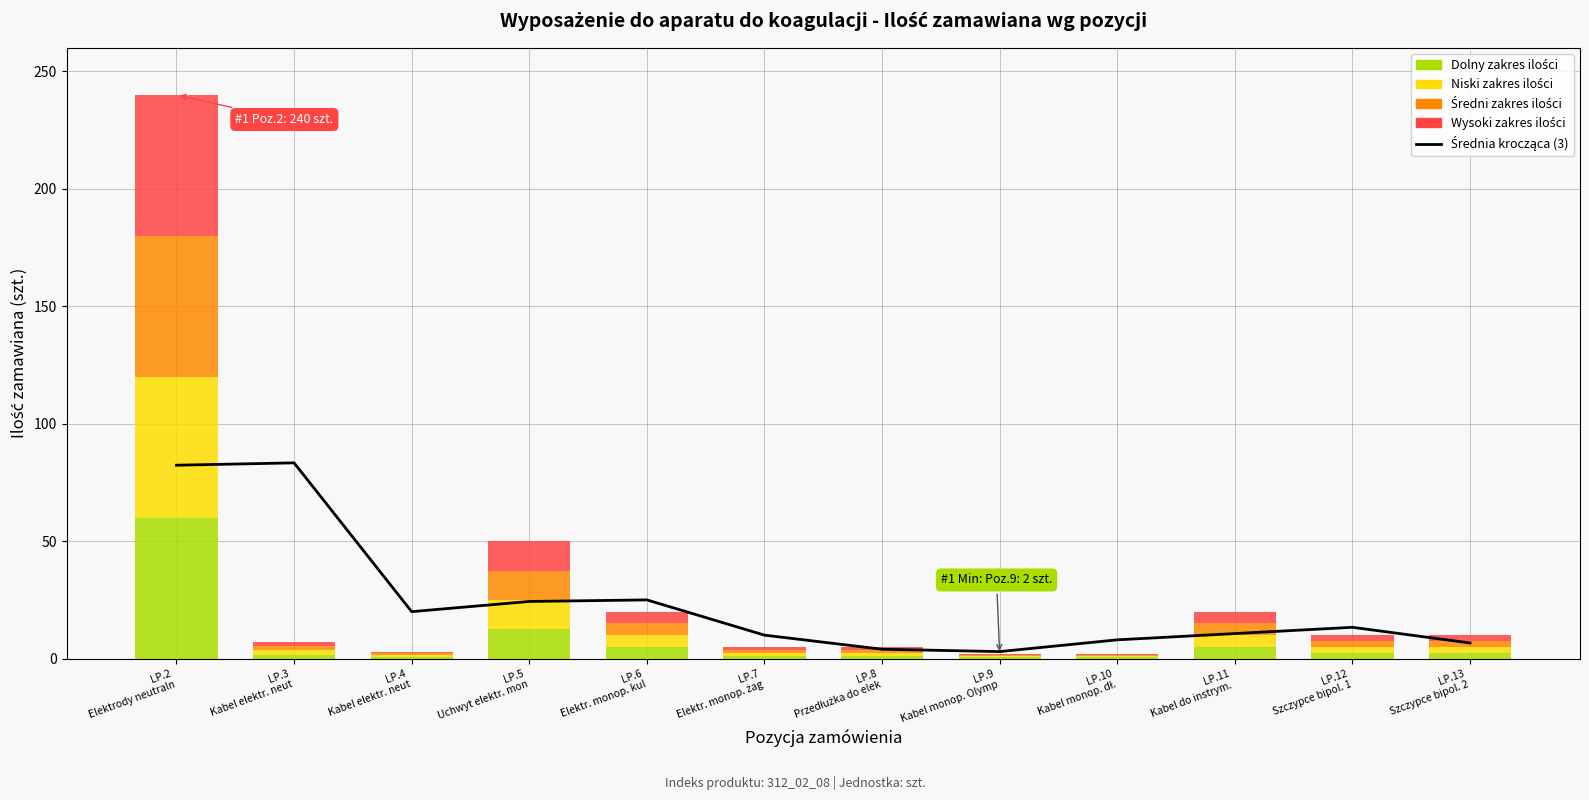

How many groups of bars are there?

12